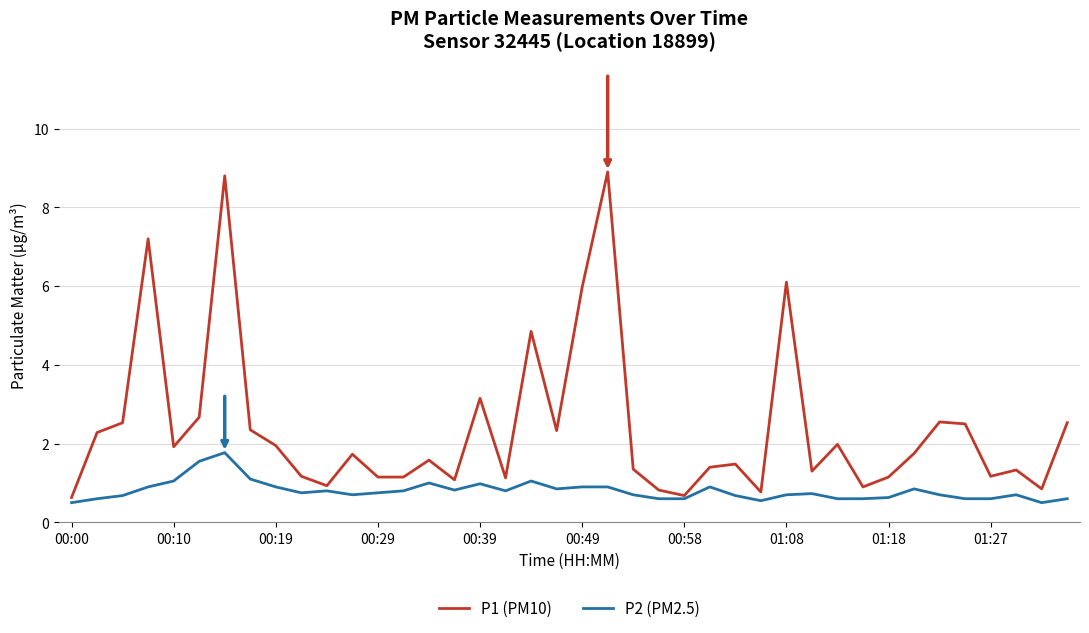

Count the number of data series in this chart.

2